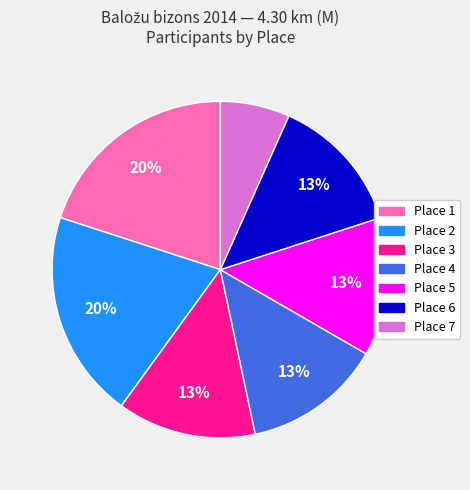

The Place 6 slice represents 1% of the pie. True or false?

False